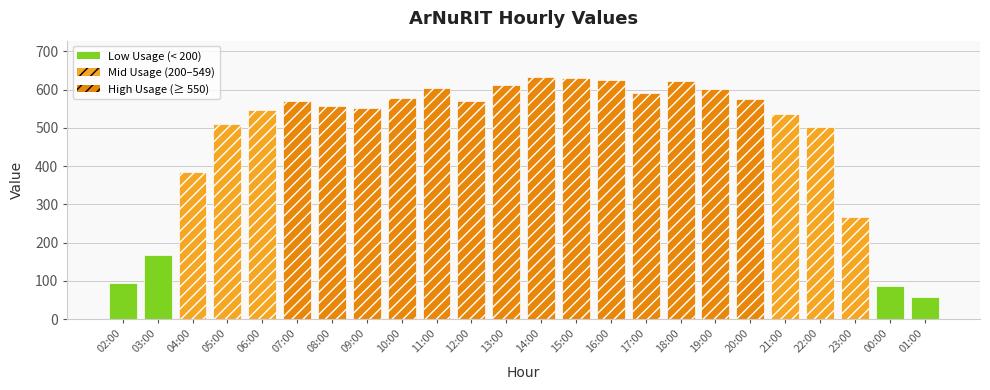

What is the minimum value shown in the chart?

57